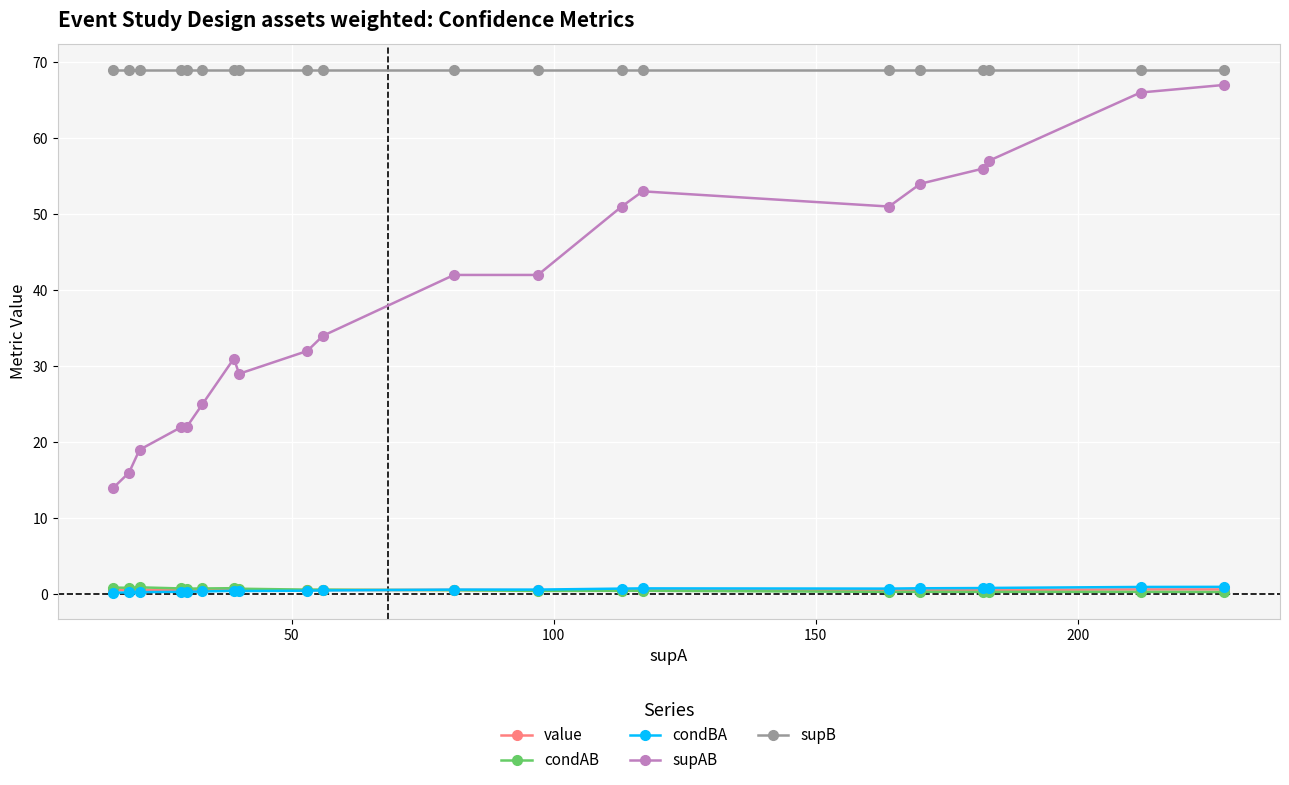

What is the maximum value shown in the chart?

69.0